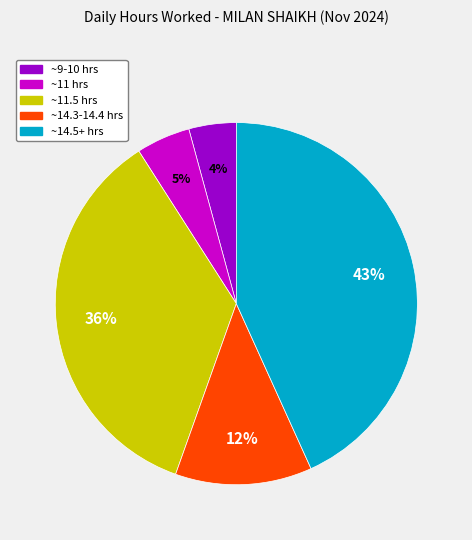

Is there a majority slice in this chart?

No